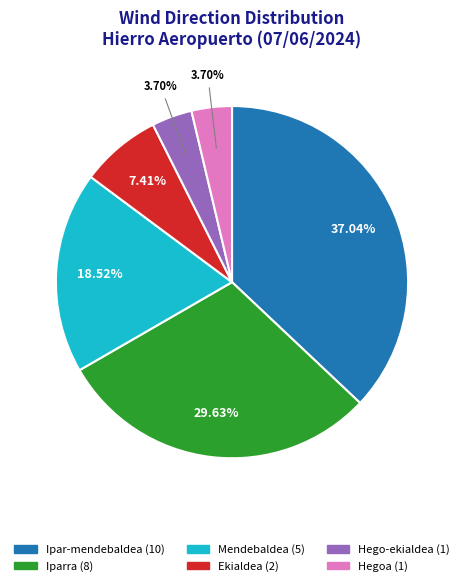

Is there any slice that represents more than half of the pie?

No